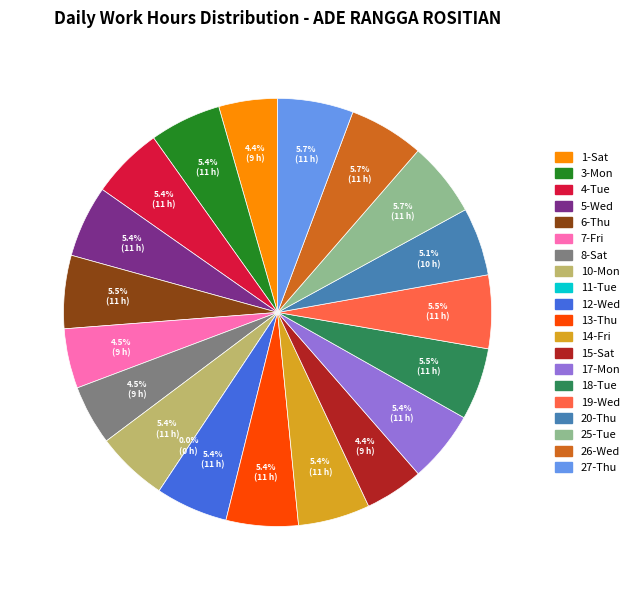

How many segments does this pie chart have?

20